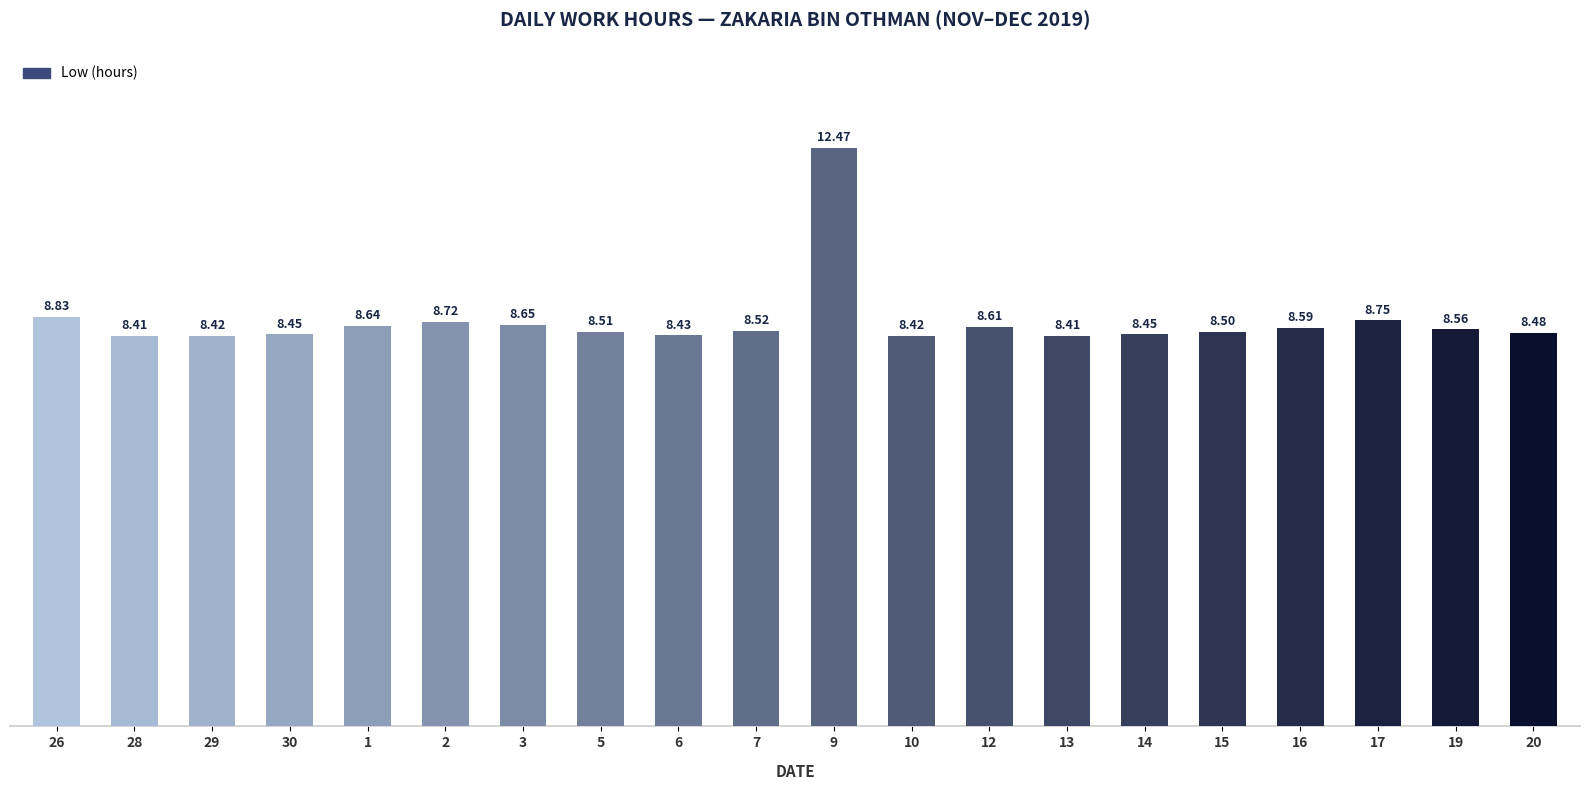

What is the sum of the values at 19 and 17?

17.3